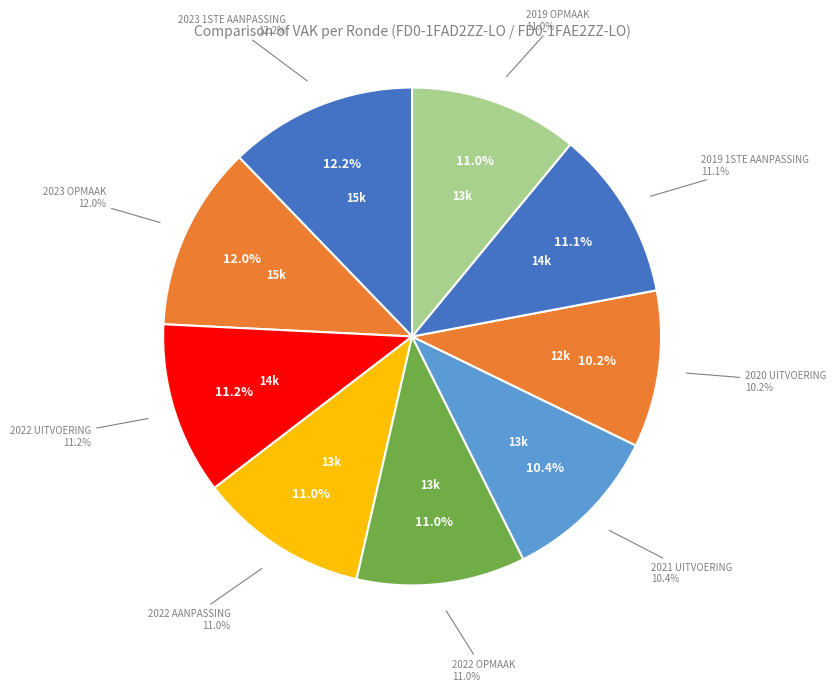

Do 2019 1ste aanpassing and 2022 aanpassing together represent more than half of the pie?

No